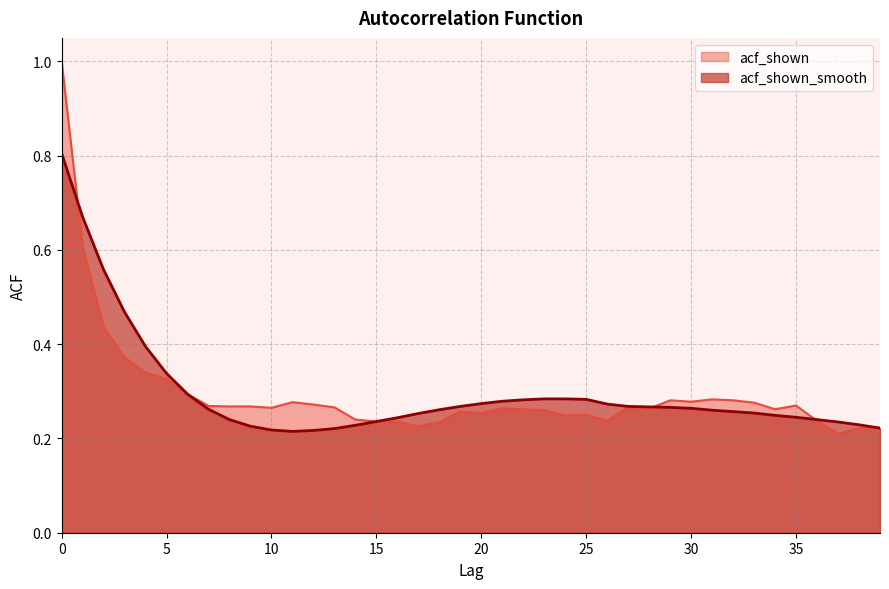

Rank the categories by acf_shown value from lowest to highest.

37, 38, 39, 17, 18, 15, 16, 36, 26, 14, 24, 25, 20, 19, 23, 22, 34, 28, 21, 10, 13, 27, 8, 9, 7, 35, 12, 33, 11, 30, 29, 32, 31, 6, 5, 4, 3, 2, 1, 0